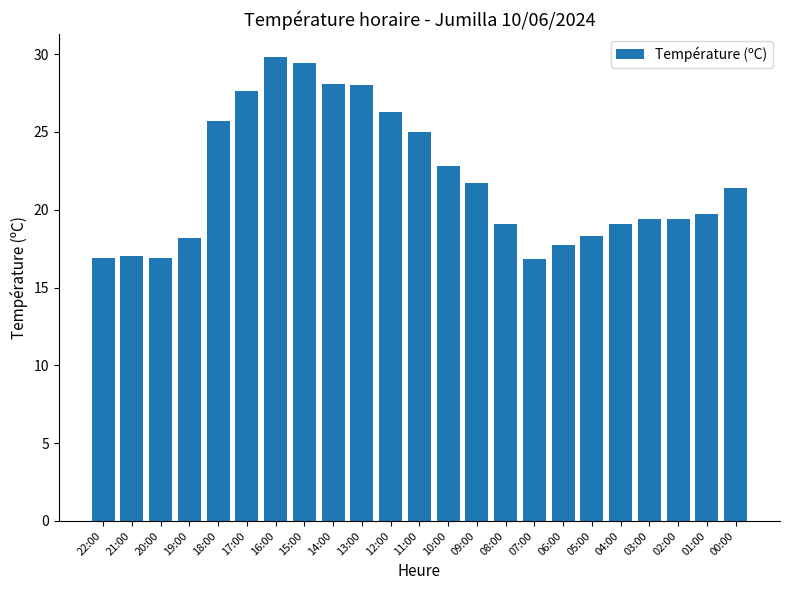

What is the minimum value shown in the chart?

16.8